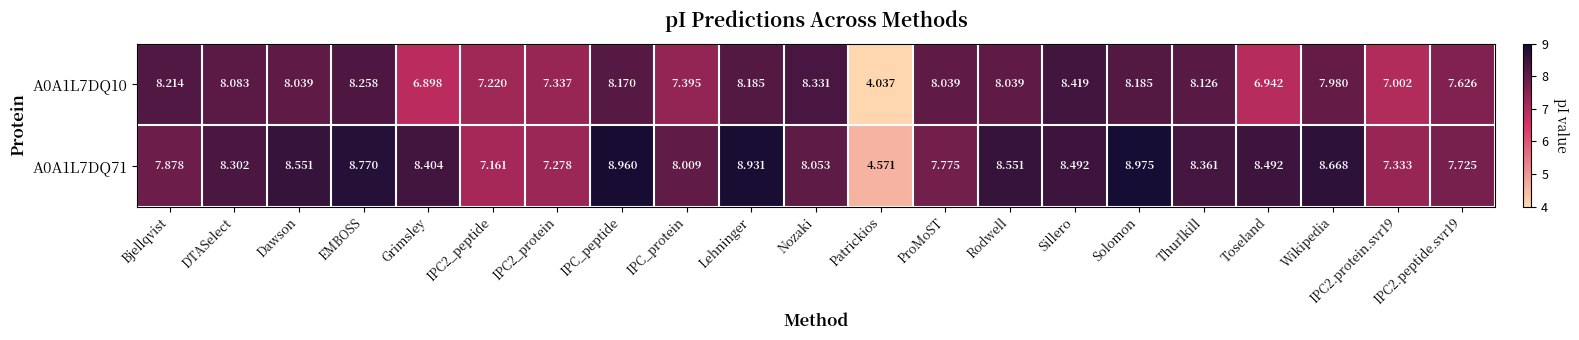

At which label does A0A1L7DQ71 reach its peak?

Solomon